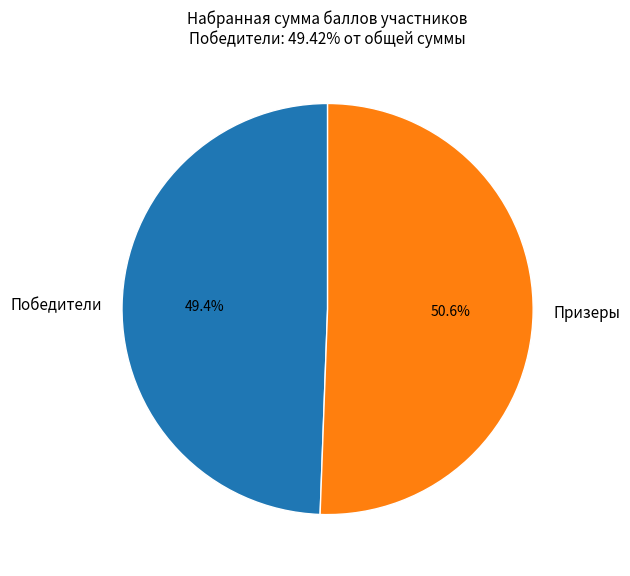

Rank the categories by value from lowest to highest.

Победители, Призеры